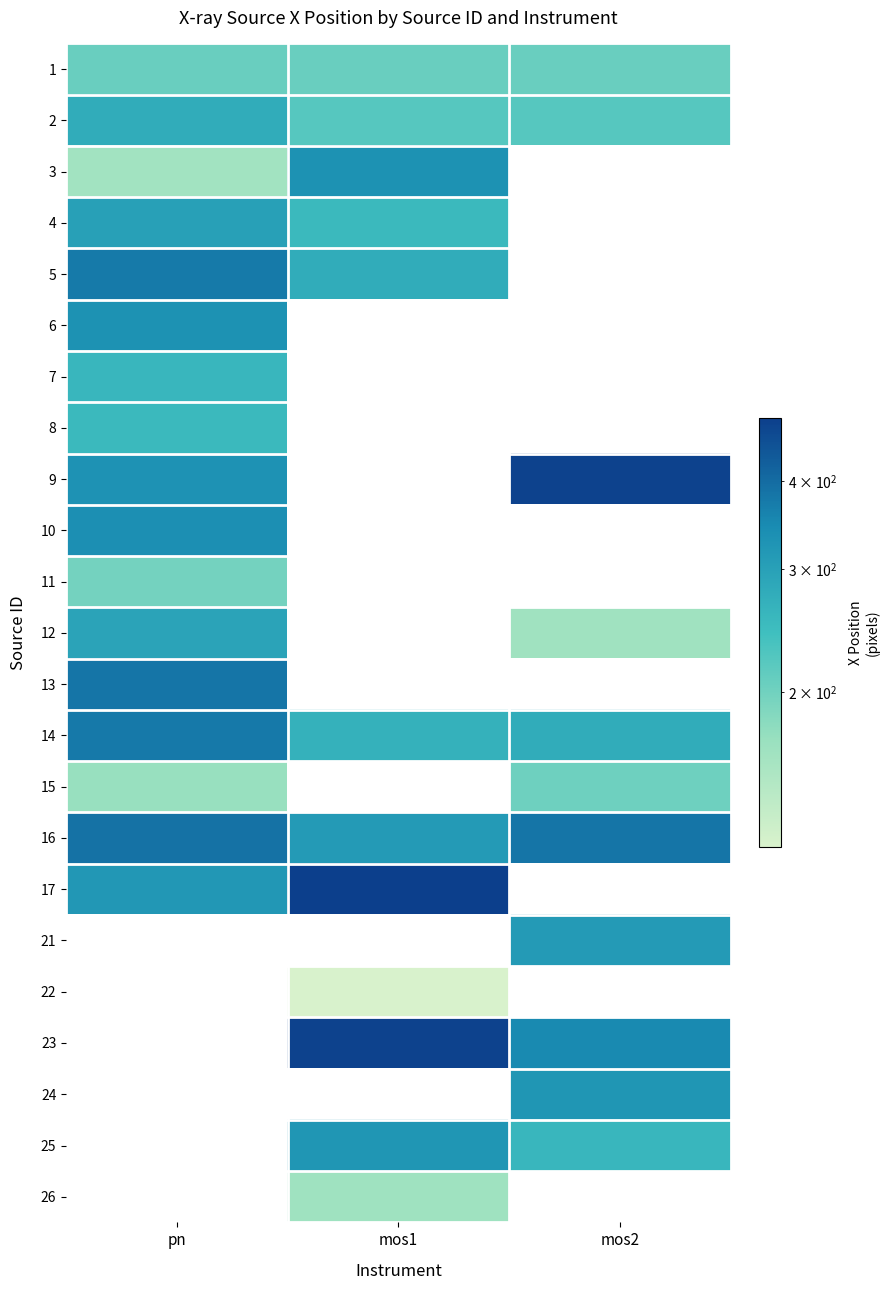

List the series in order of their peak value, highest first.

17, 9, 13, 14, 5, 10, 6, 3, 4, 12, 2, 7, 8, 1, 11, 21, 22, 23, 24, 25, 26, 16, 15